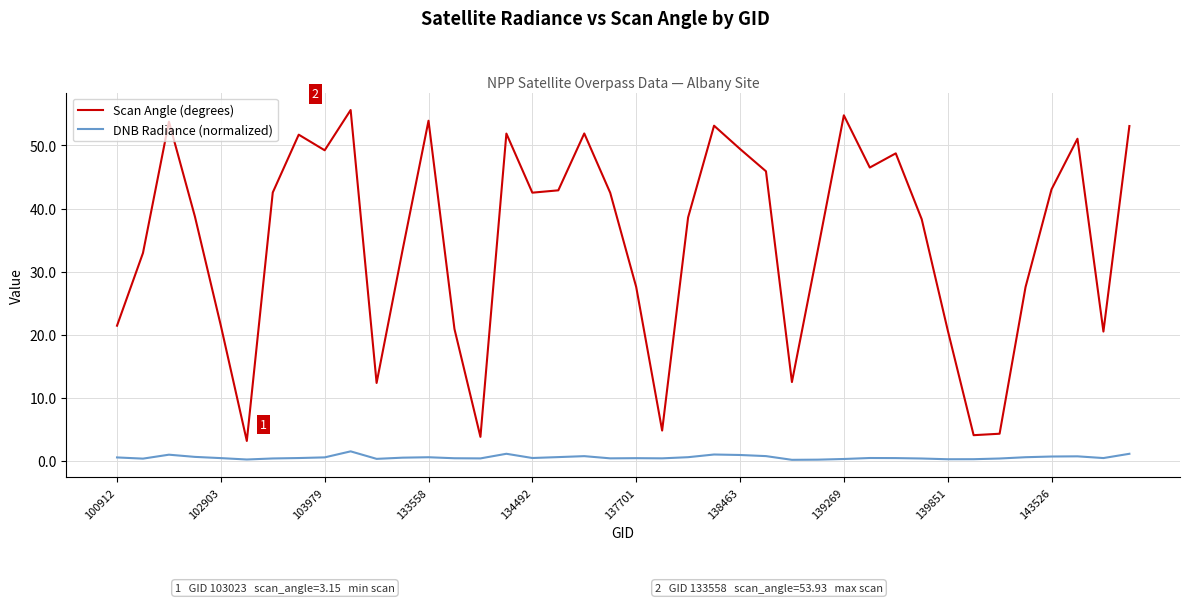

What is the highest value of the DNB Radiance (normalized) series?

1.5